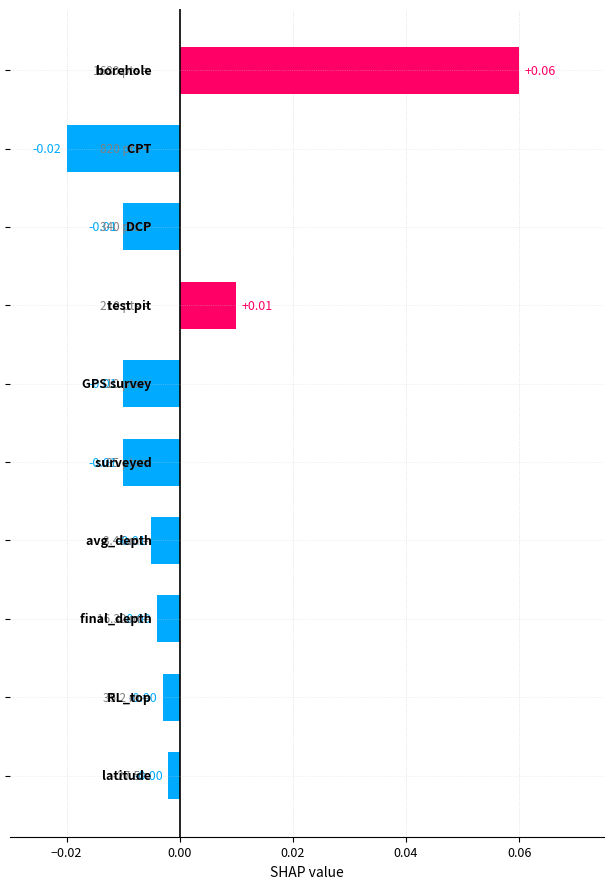

How many bars are there in total?

10